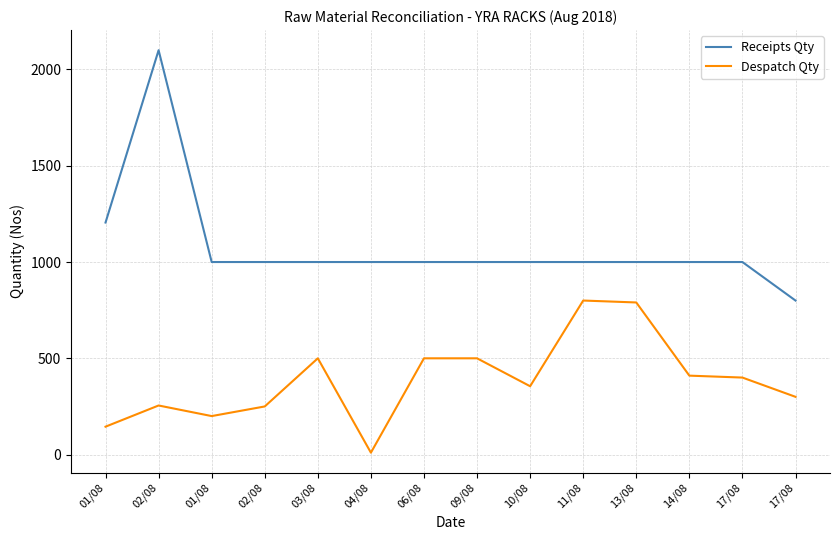

Is this an area chart (filled region under the line)?

No